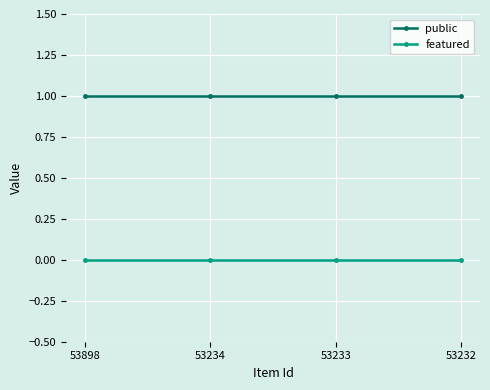

Reading left to right, extract all data points from this chart.

public: 53898=1	53234=1	53233=1	53232=1
featured: 53898=0	53234=0	53233=0	53232=0